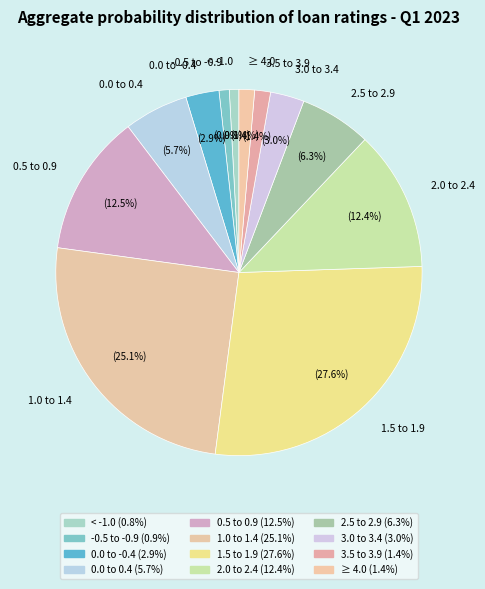

Which has a higher value, < -1.0 or 0.5 to 0.9?

0.5 to 0.9